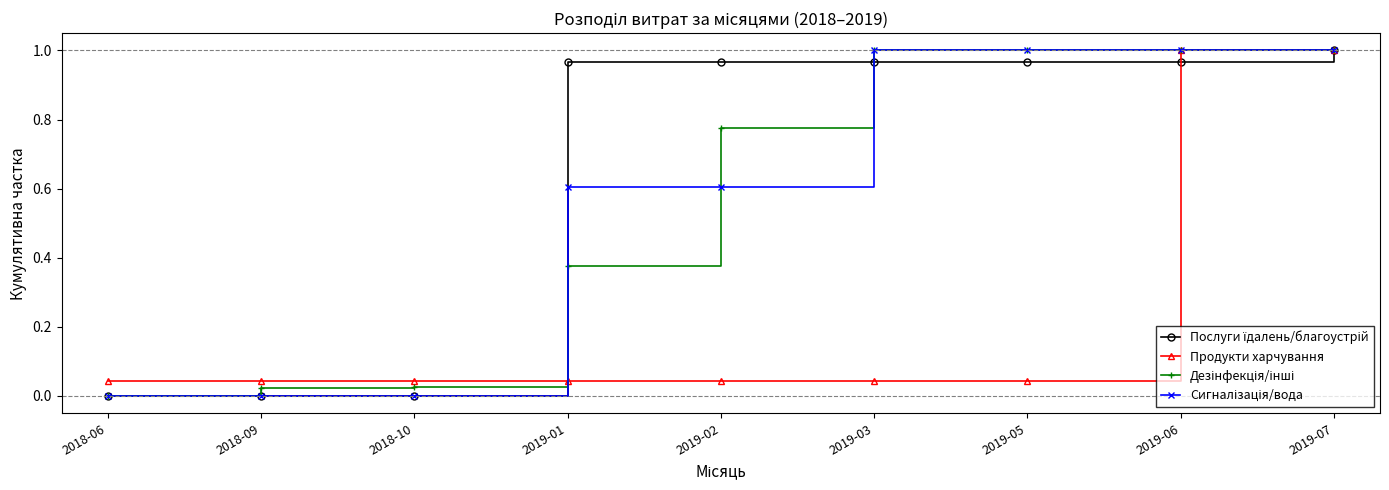

Does the chart display data point markers on the line(s)?

Yes